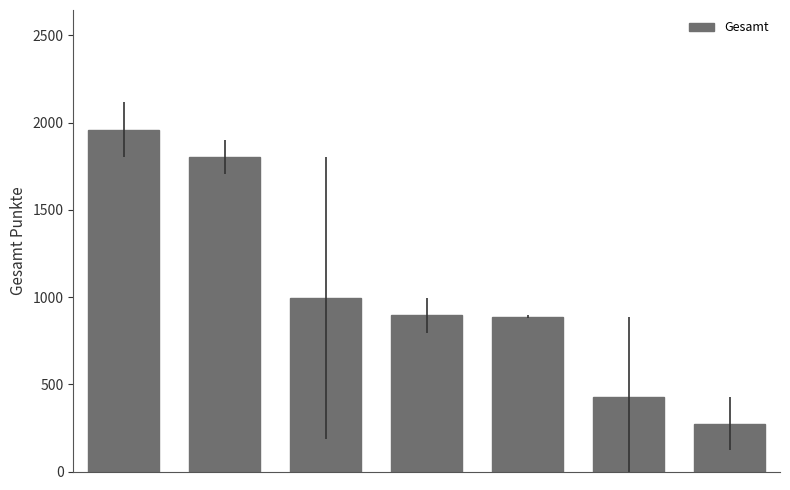

What is the value of the 7th bar from the left?

274.7